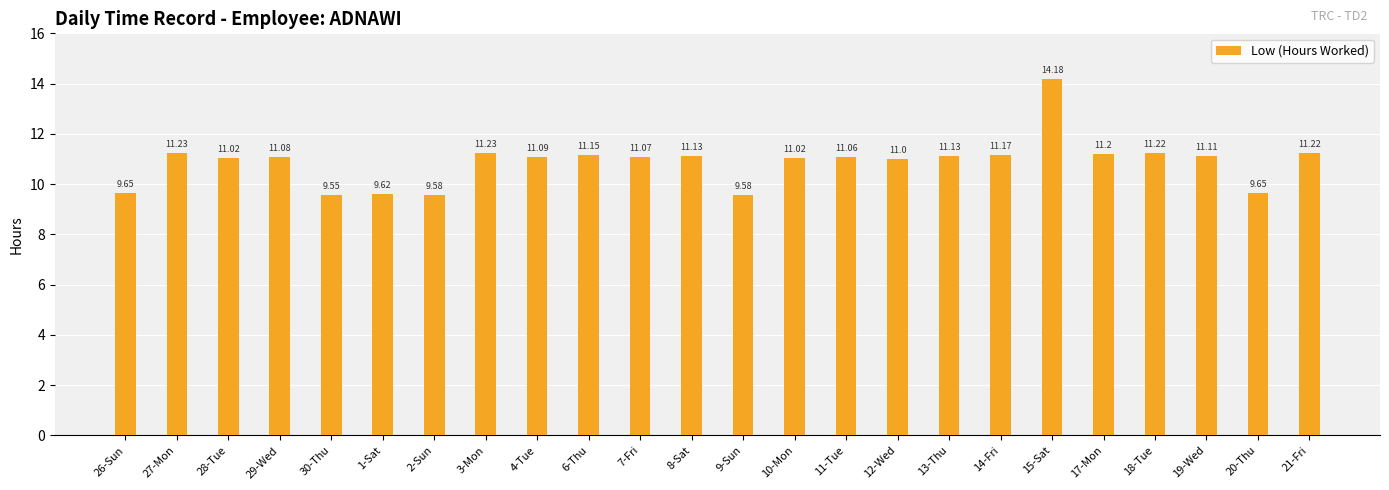

What is the sum of the values at 12-Wed and 9-Sun?

20.6